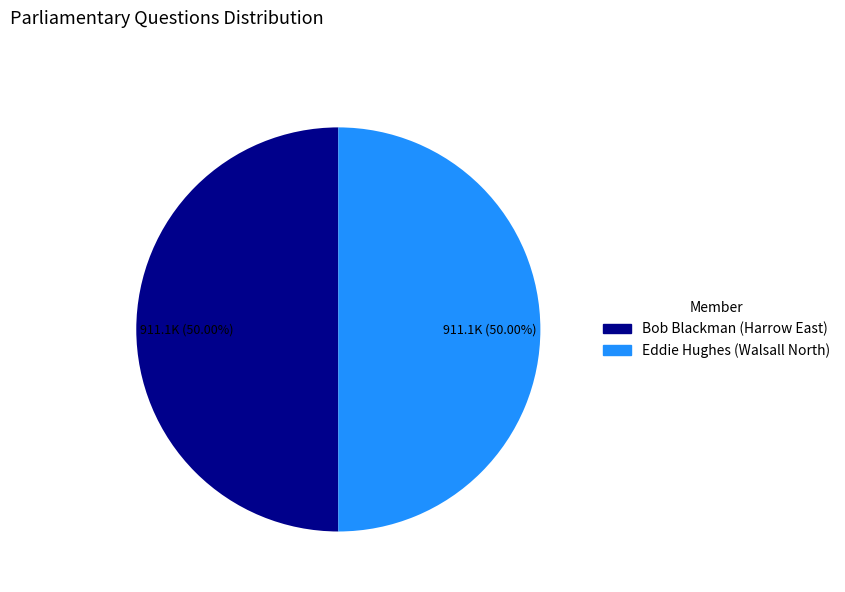

Approximately how many times larger is the value at Eddie Hughes compared to Bob Blackman?

1.0